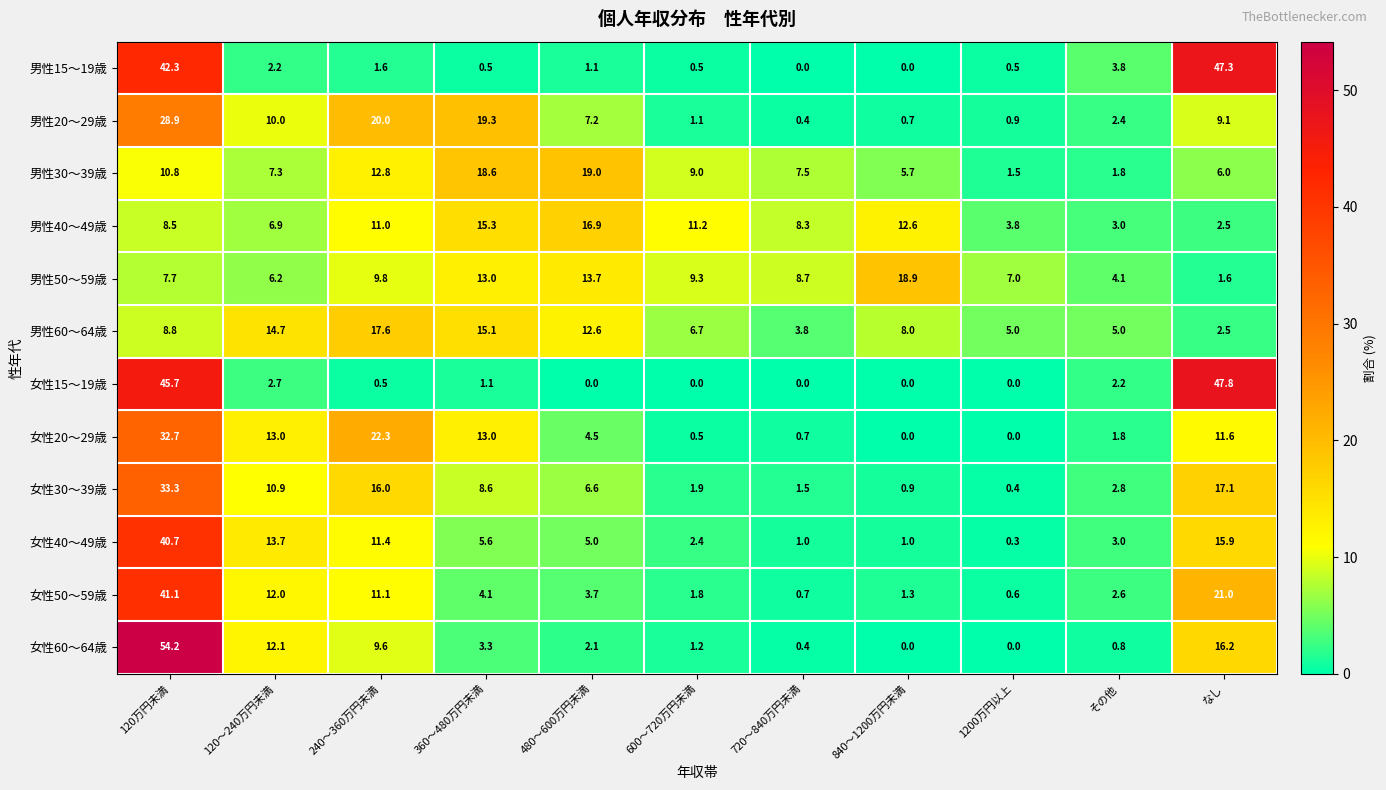

At which category is the sum across all series the highest?

120万円未満